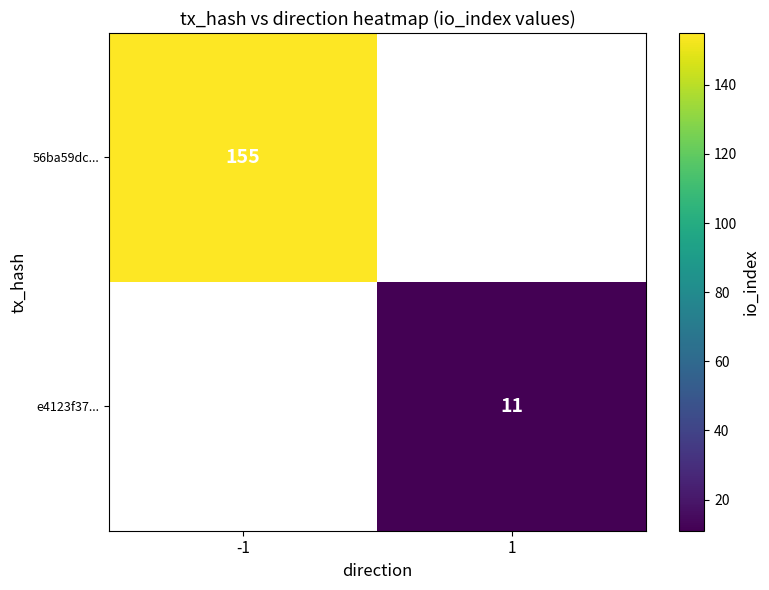

The value of e4123f37... at 1 is 11. True or false?

True